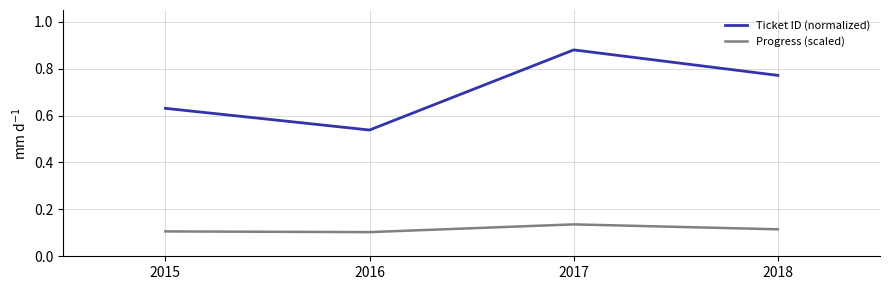

Which category has the highest value in the Progress (scaled) series?

2017